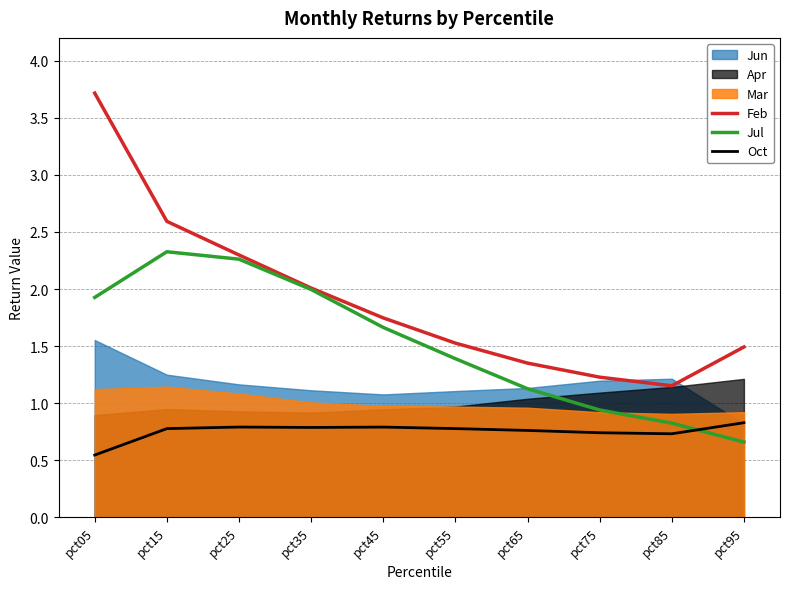

Rank the categories by Feb value from highest to lowest.

pct05, pct15, pct25, pct35, pct45, pct55, pct95, pct65, pct75, pct85